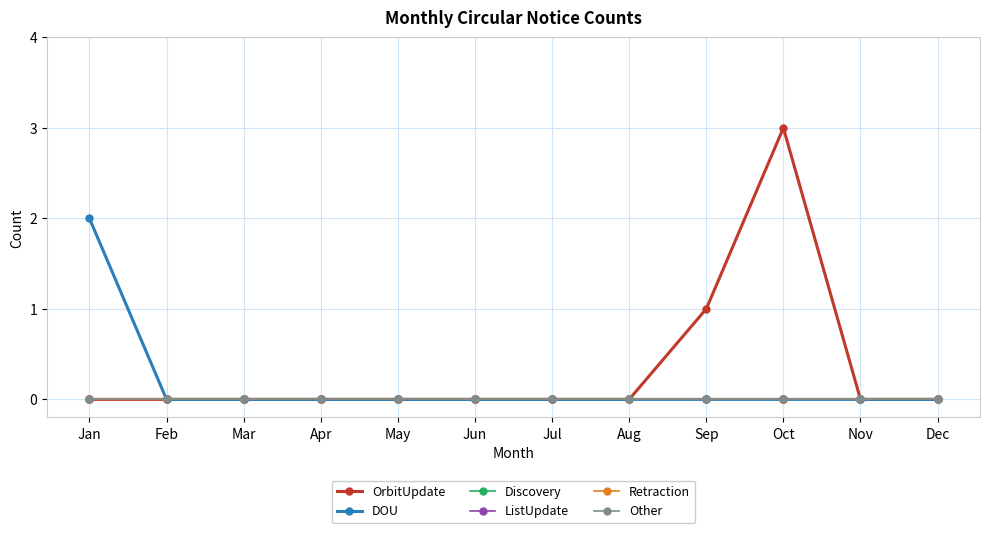

At how many categories does at least one series exceed 0?

3